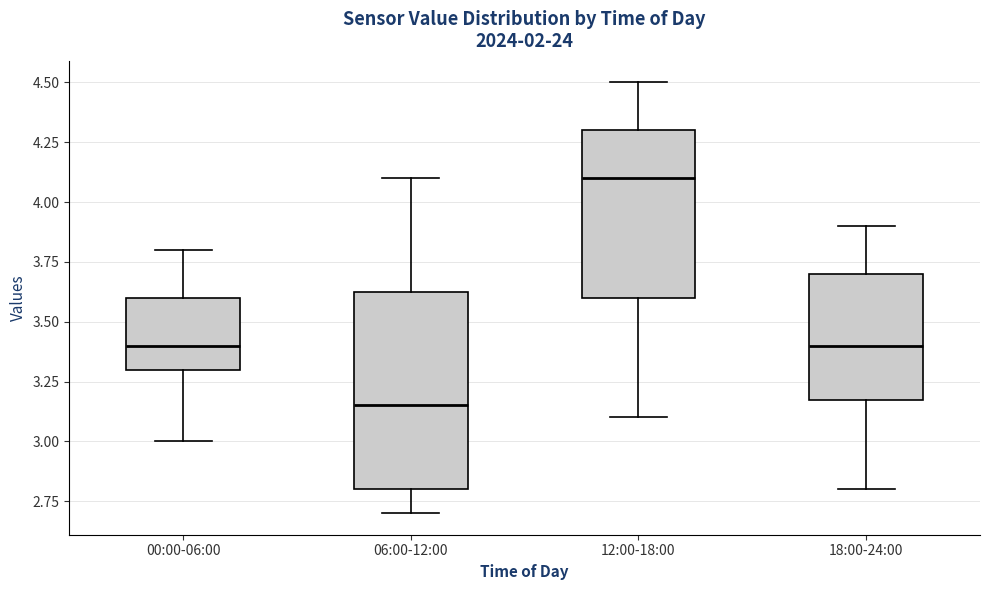

Comparing the boxes themselves (not the whiskers), which one is the tallest?

06:00-12:00